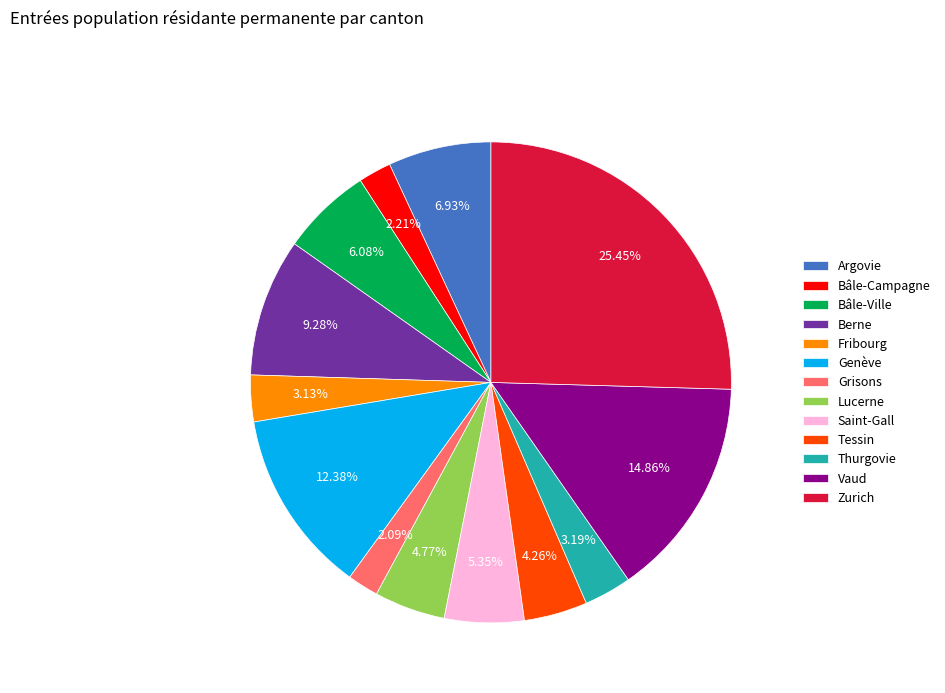

To the nearest percent, what percentage of the pie is Genève?

12%